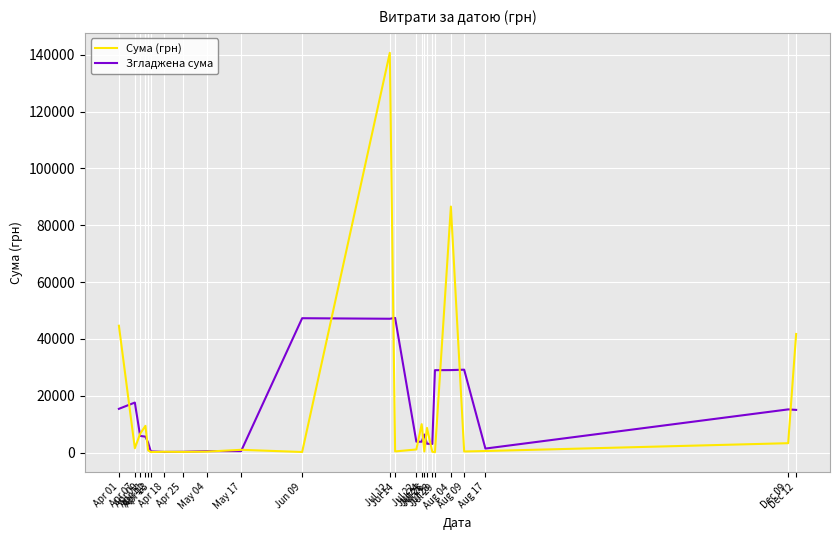

What is the average value of the Згладжена сума series?

13757.4